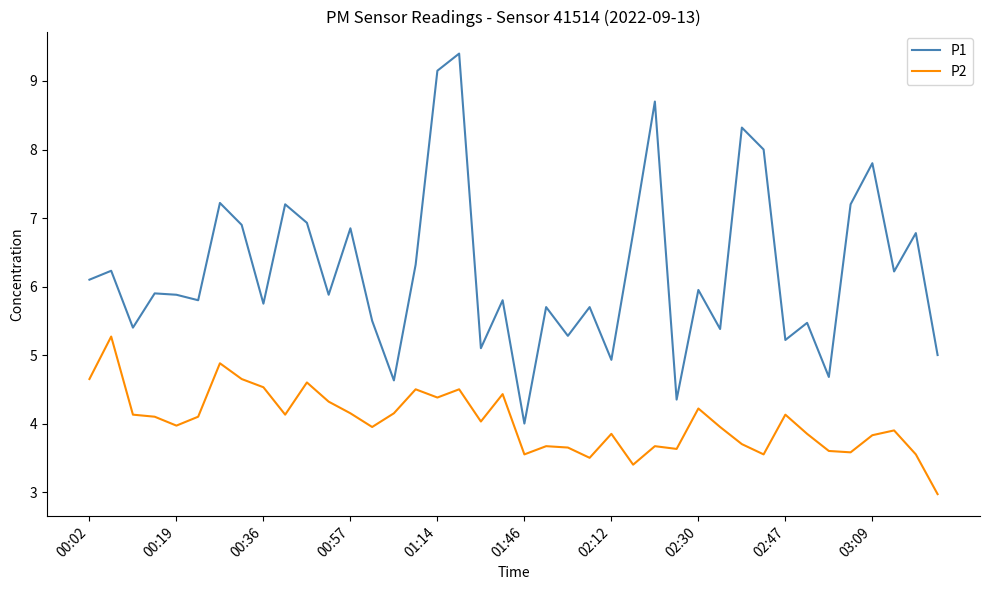

True or false: P1 and P2 cross at least once.

False